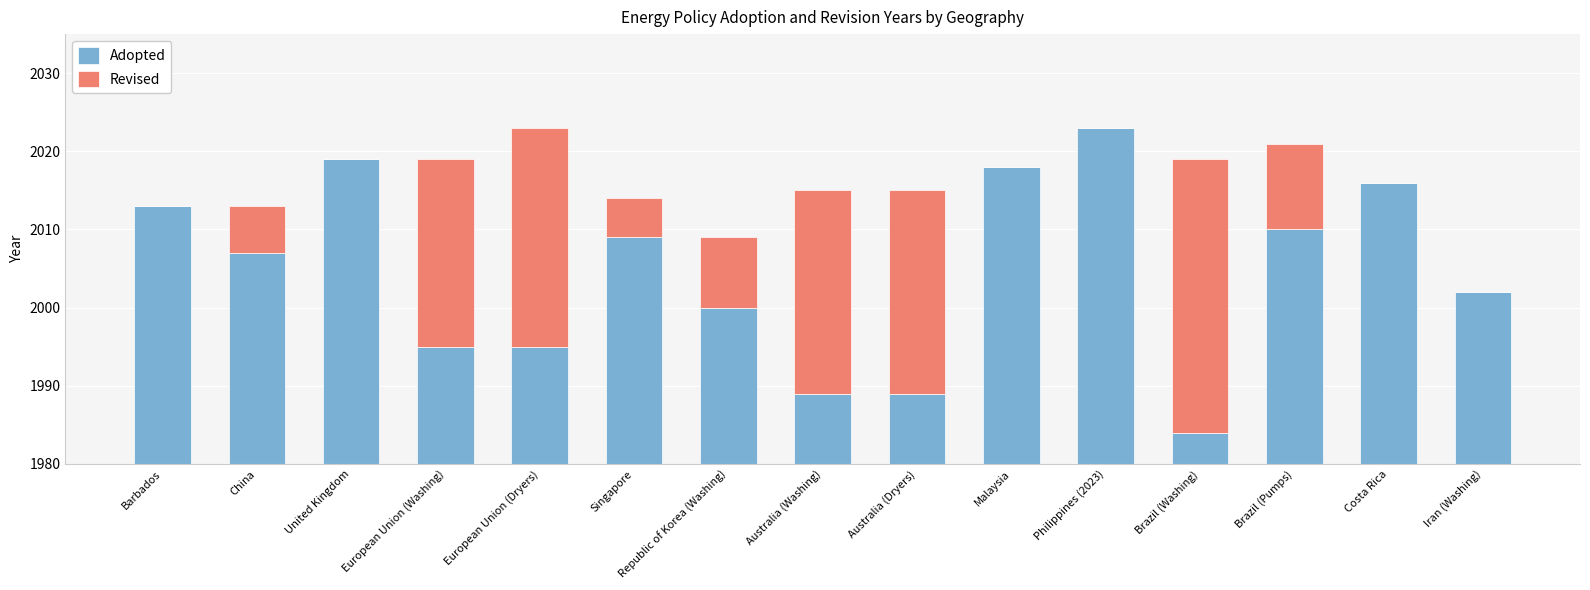

What is the label of the 6th bar from the right?

Malaysia